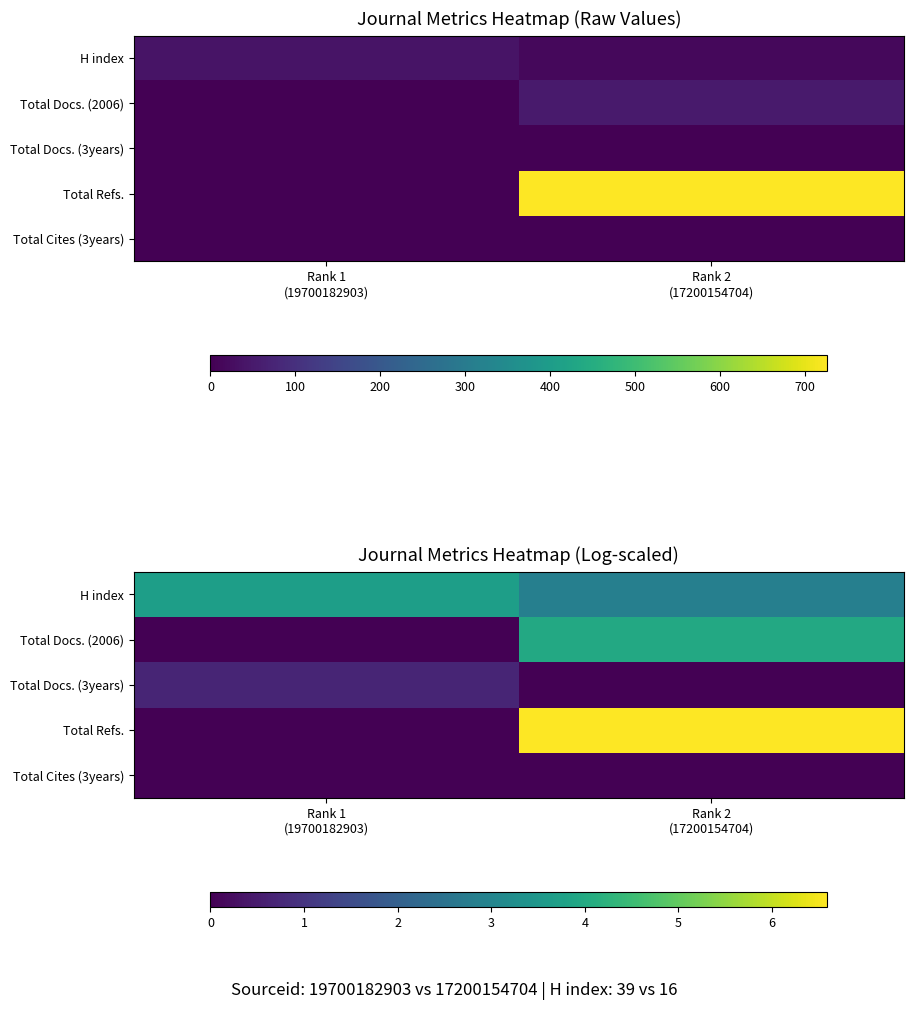

At which category is the sum across all series the highest?

Rank 2
(17200154704)